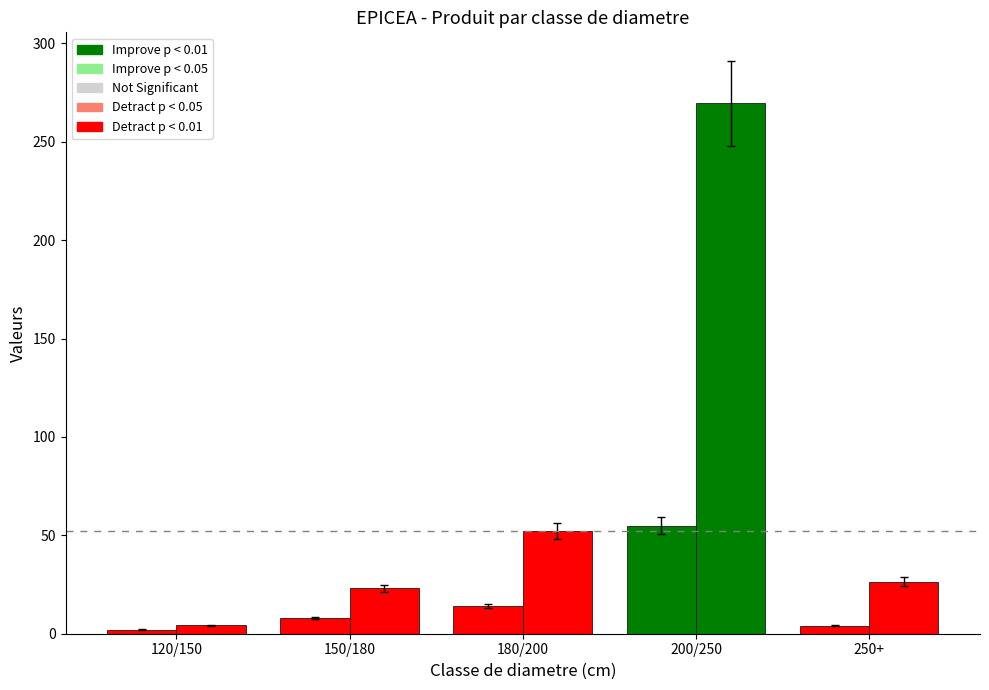

At which category is the sum across all series the highest?

200/250